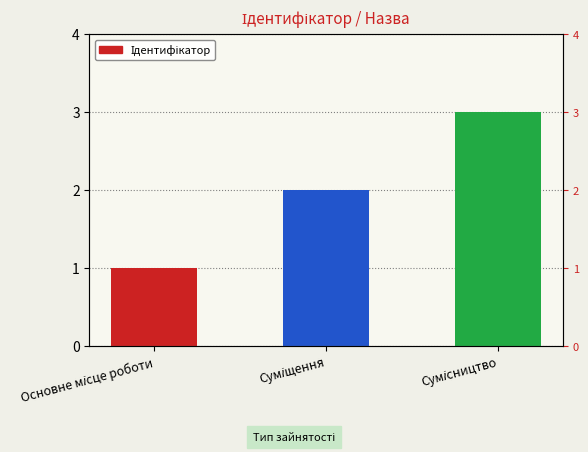

At which label is the value closest to 2?

Суміщення